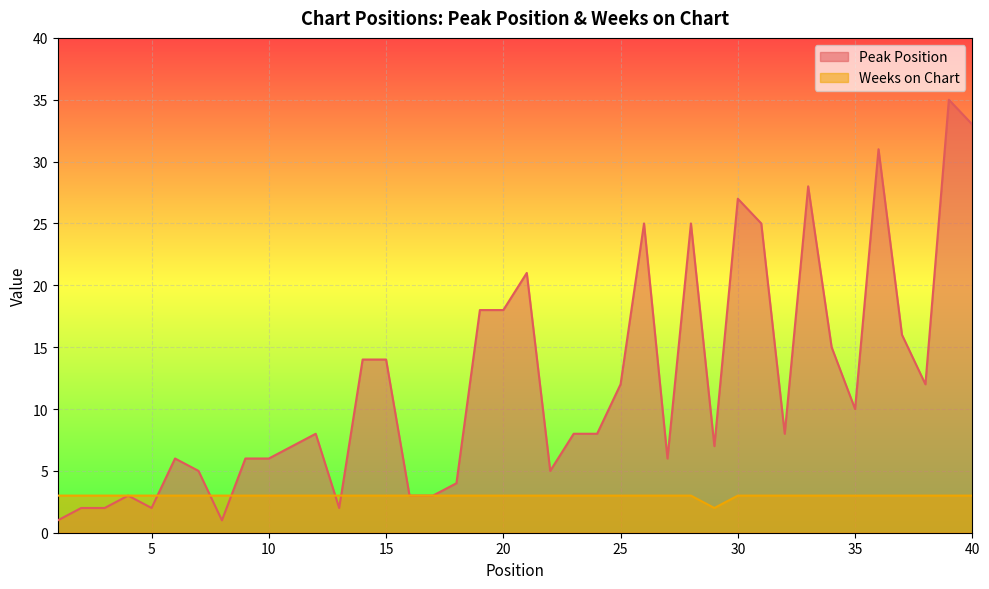

List the series in order of their peak value, lowest first.

Weeks on Chart, Peak Position